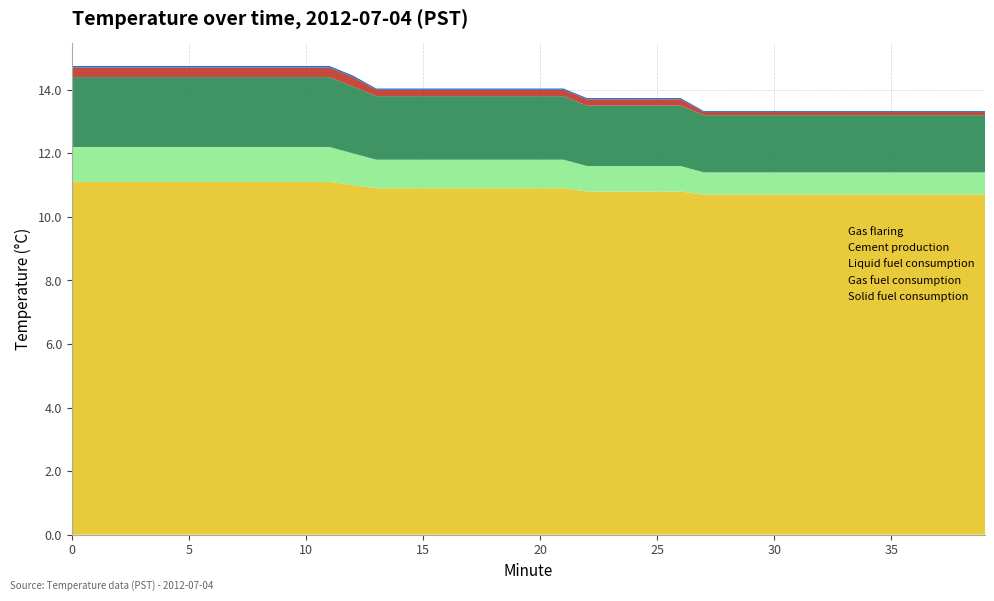

Reading left to right, what are all the values shown in this chart?

Solid fuel consumption: 11.1	11.1	11.1	11.1	11.1	11.1	11.1	11.1	11.1	11.1	11.1	11.1	11.0	10.9	10.9	10.9	10.9	10.9	10.9	10.9	10.9	10.9	10.8	10.8	10.8	10.8	10.8	10.7	10.7	10.7	10.7	10.7	10.7	10.7	10.7	10.7	10.7	10.7	10.7	10.7
Gas fuel consumption: 1.1	1.1	1.1	1.1	1.1	1.1	1.1	1.1	1.1	1.1	1.1	1.1	1.0	0.9	0.9	0.9	0.9	0.9	0.9	0.9	0.9	0.9	0.8	0.8	0.8	0.8	0.8	0.7	0.7	0.7	0.7	0.7	0.7	0.7	0.7	0.7	0.7	0.7	0.7	0.7
Liquid fuel consumption: 2.2	2.2	2.2	2.2	2.2	2.2	2.2	2.2	2.2	2.2	2.2	2.2	2.1	2.0	2.0	2.0	2.0	2.0	2.0	2.0	2.0	2.0	1.9	1.9	1.9	1.9	1.9	1.8	1.8	1.8	1.8	1.8	1.8	1.8	1.8	1.8	1.8	1.8	1.8	1.8
Cement production: 0.3	0.3	0.3	0.3	0.3	0.3	0.3	0.3	0.3	0.3	0.3	0.3	0.3	0.2	0.2	0.2	0.2	0.2	0.2	0.2	0.2	0.2	0.2	0.2	0.2	0.2	0.2	0.1	0.1	0.1	0.1	0.1	0.1	0.1	0.1	0.1	0.1	0.1	0.1	0.1
Gas flaring: 0.1	0.1	0.1	0.1	0.1	0.1	0.1	0.1	0.1	0.1	0.1	0.1	0.1	0.0	0.0	0.0	0.0	0.0	0.0	0.0	0.0	0.0	0.0	0.0	0.0	0.0	0.0	0.0	0.0	0.0	0.0	0.0	0.0	0.0	0.0	0.0	0.0	0.0	0.0	0.0